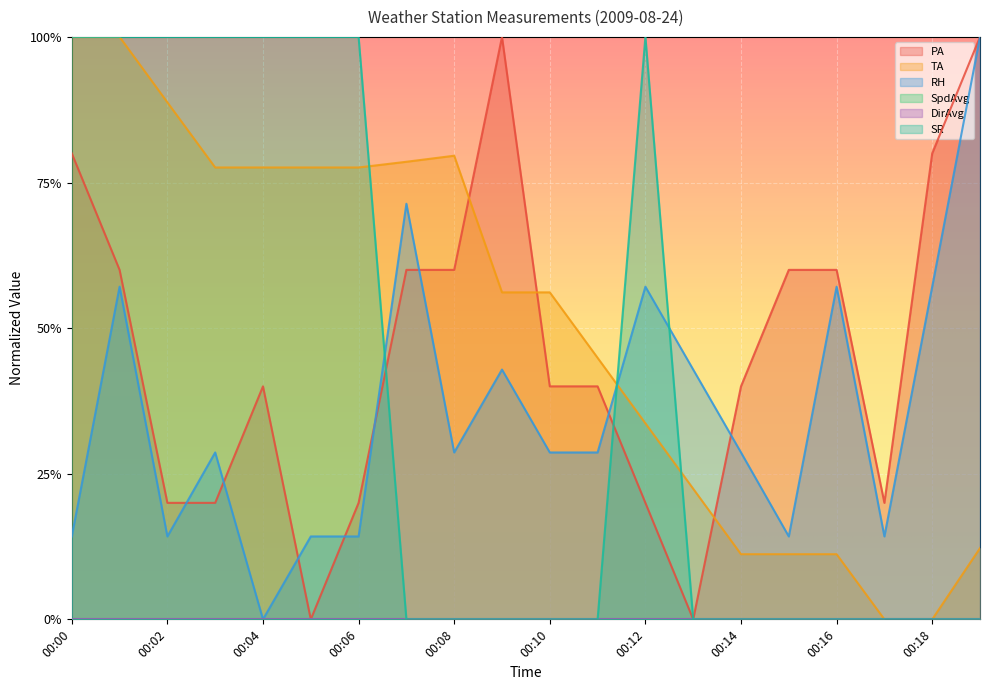

What is the total value across all series at 00:11?

1.1